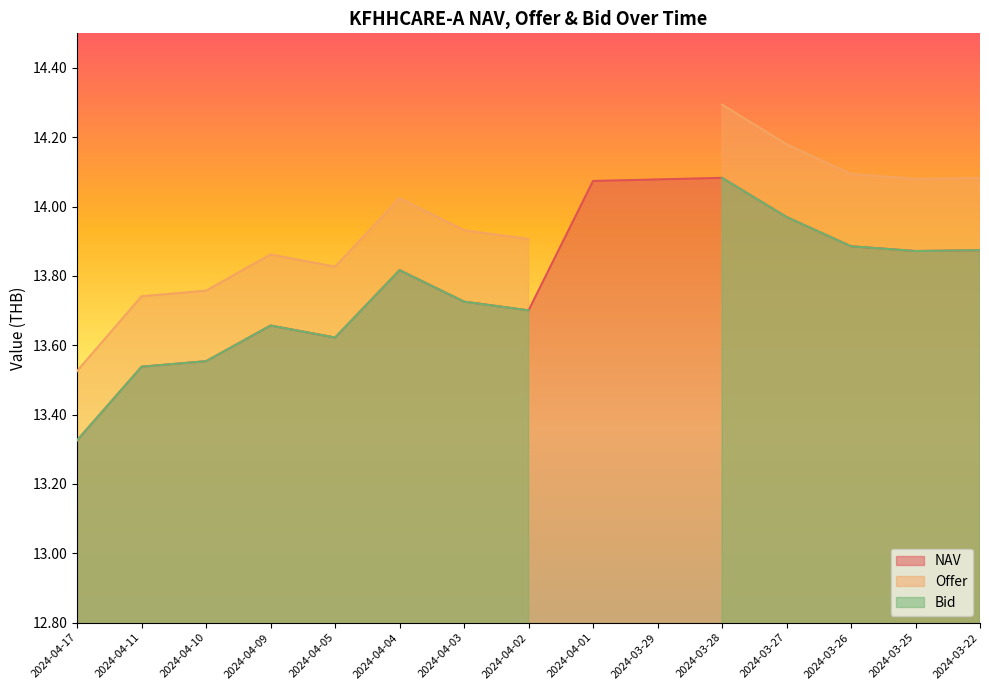

Reading left to right, what are all the values shown in this chart?

NAV: 2024-04-17=13.3	2024-04-11=13.5	2024-04-10=13.6	2024-04-09=13.7	2024-04-05=13.6	2024-04-04=13.8	2024-04-03=13.7	2024-04-02=13.7	2024-04-01=14.1	2024-03-29=14.1	2024-03-28=14.1	2024-03-27=14.0	2024-03-26=13.9	2024-03-25=13.9	2024-03-22=13.9
Offer: 2024-04-17=13.5	2024-04-11=13.7	2024-04-10=13.8	2024-04-09=13.9	2024-04-05=13.8	2024-04-04=14.0	2024-04-03=13.9	2024-04-02=13.9	2024-04-01=0.0	2024-03-29=0.0	2024-03-28=14.3	2024-03-27=14.2	2024-03-26=14.1	2024-03-25=14.1	2024-03-22=14.1
Bid: 2024-04-17=13.3	2024-04-11=13.5	2024-04-10=13.6	2024-04-09=13.7	2024-04-05=13.6	2024-04-04=13.8	2024-04-03=13.7	2024-04-02=13.7	2024-04-01=0.0	2024-03-29=0.0	2024-03-28=14.1	2024-03-27=14.0	2024-03-26=13.9	2024-03-25=13.9	2024-03-22=13.9